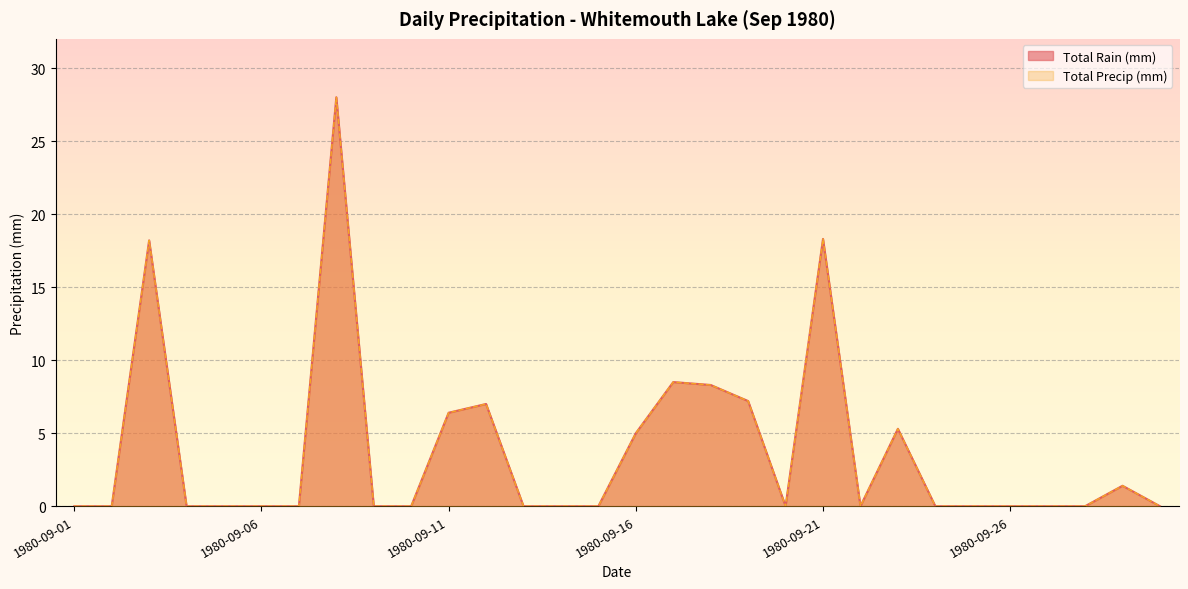

At which category does the chart reach its minimum across all series?

1980-09-01